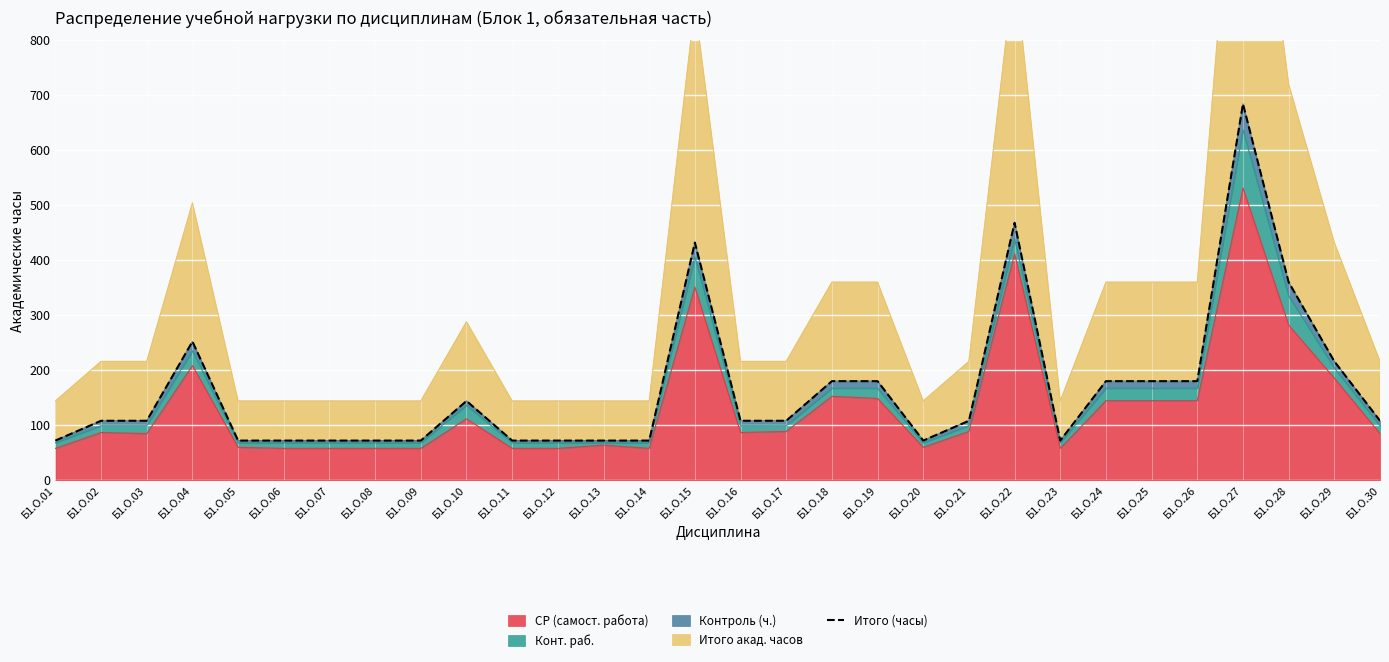

List the labels in order of value, smallest first.

Б1.О.01, Б1.О.05, Б1.О.06, Б1.О.07, Б1.О.08, Б1.О.09, Б1.О.11, Б1.О.12, Б1.О.13, Б1.О.14, Б1.О.20, Б1.О.23, Б1.О.02, Б1.О.03, Б1.О.16, Б1.О.17, Б1.О.21, Б1.О.30, Б1.О.10, Б1.О.18, Б1.О.19, Б1.О.24, Б1.О.25, Б1.О.26, Б1.О.29, Б1.О.04, Б1.О.28, Б1.О.15, Б1.О.22, Б1.О.27